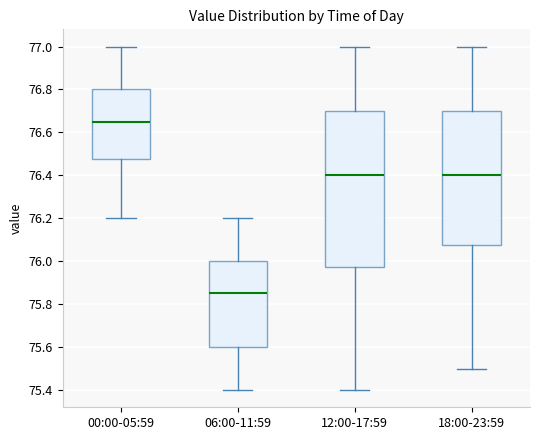

Reading left to right, transcribe this box plot: for each box, give where its median line is, the range the box spans, and where its two whiskers end, as read against the y-axis. The values are not printed on the chart, so give them approximately, as read against the axis.

00:00-05:59: median 76.66, box 76.48 to 76.80, whiskers 76.20 to 77.00
06:00-11:59: median 75.86, box 75.60 to 76.00, whiskers 75.40 to 76.20
12:00-17:59: median 76.40, box 75.98 to 76.70, whiskers 75.40 to 77.00
18:00-23:59: median 76.40, box 76.08 to 76.70, whiskers 75.50 to 77.00